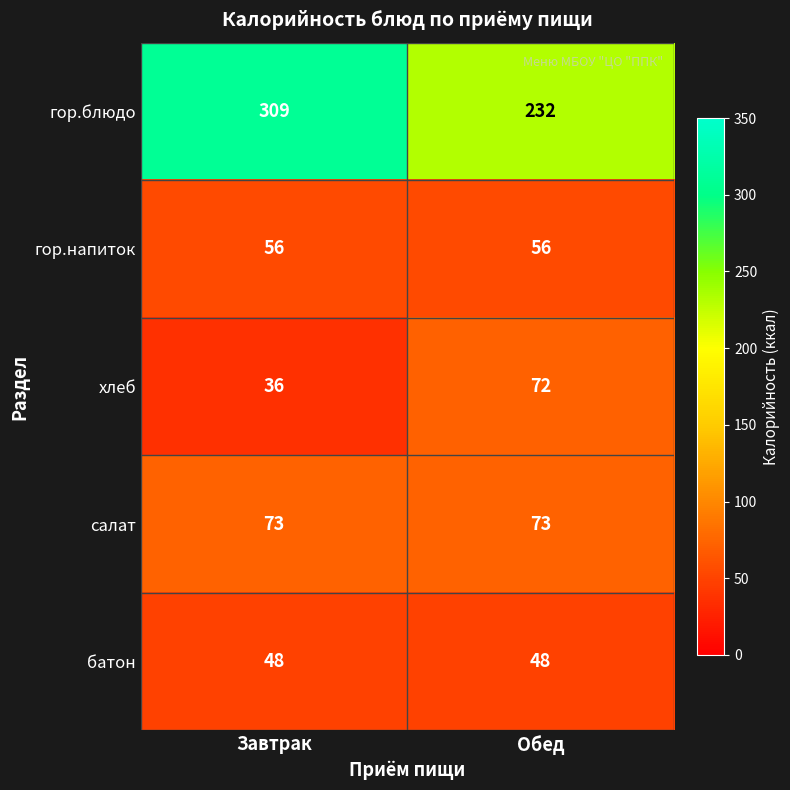

At which category does the chart reach its peak across all series?

Завтрак